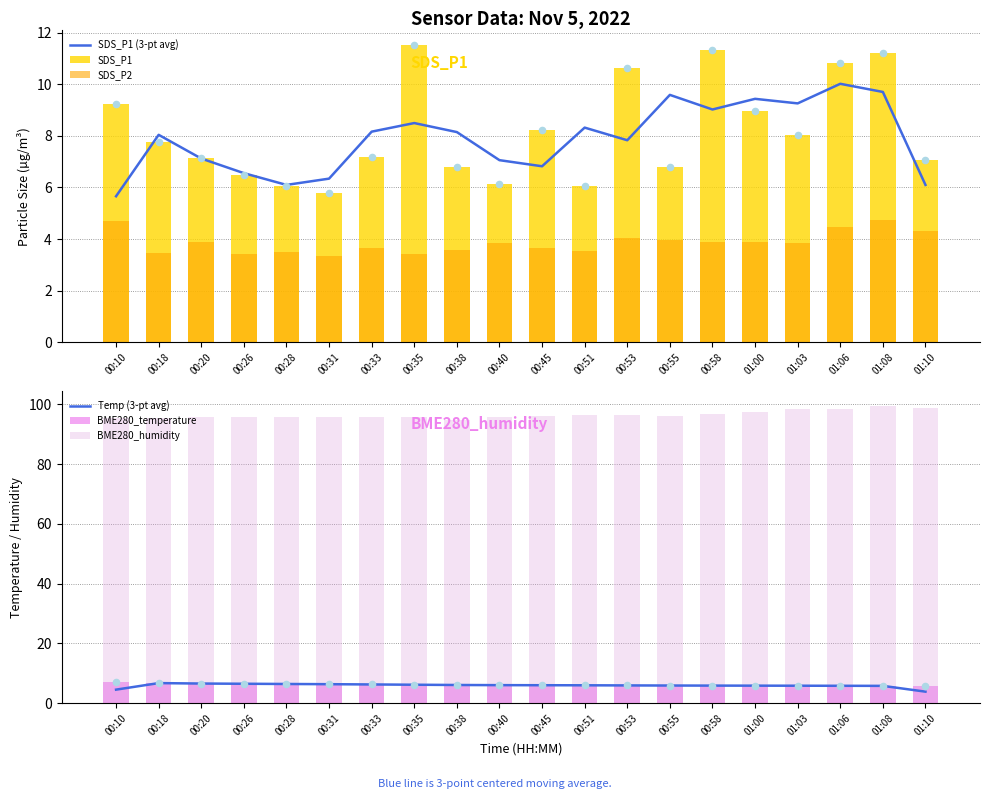

Which series contains the lowest Y value?

SDS_P2